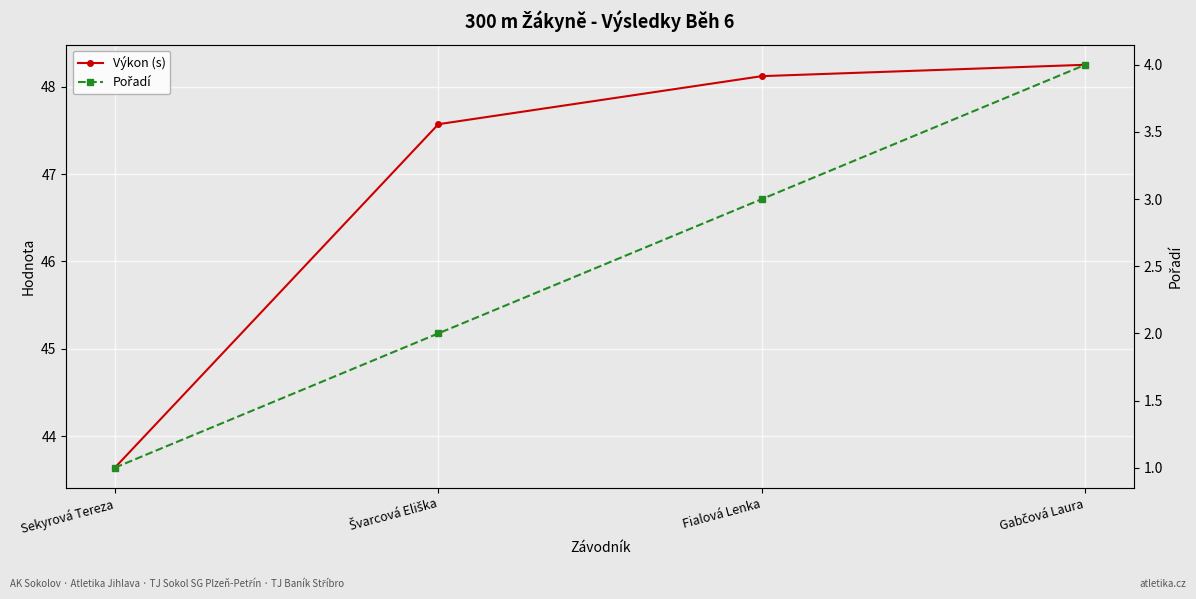

True or false: Pořadí and Výkon (s) cross at least once.

False